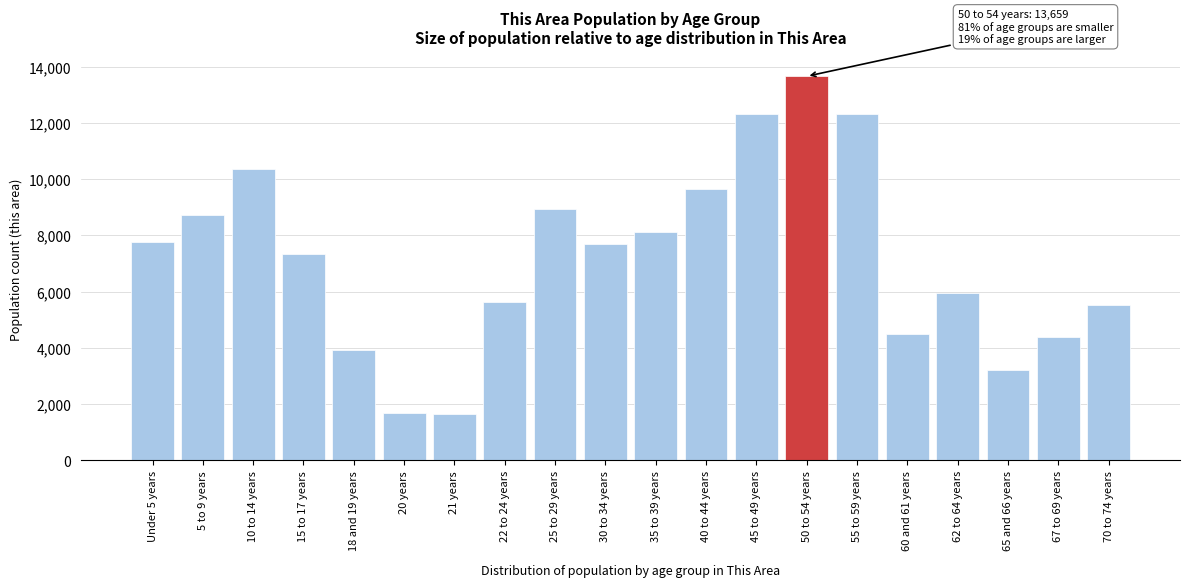

What is the greatest value displayed?

13659